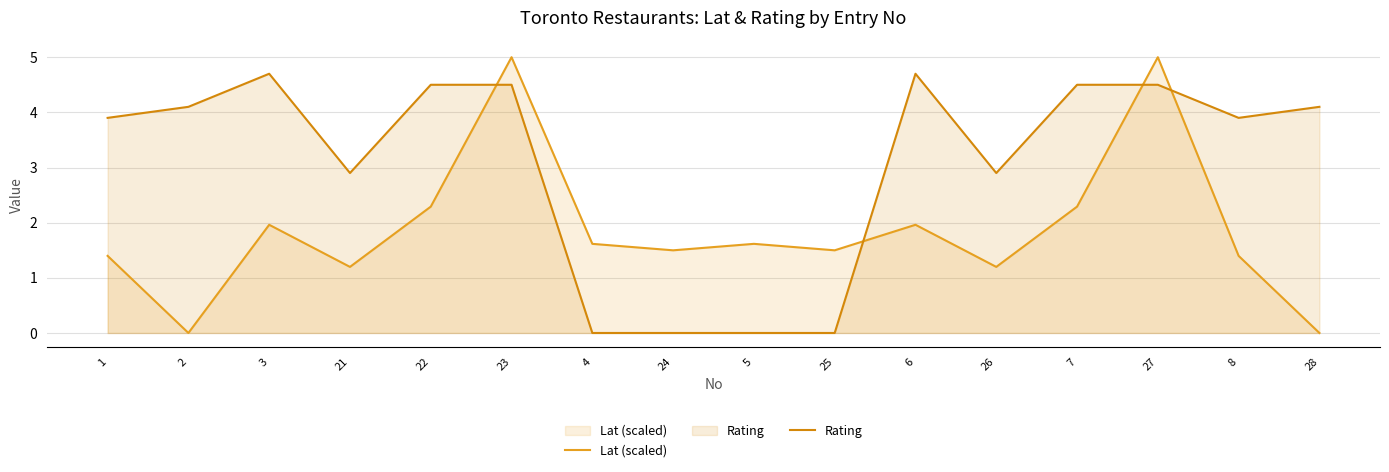

Which series has the largest range (max minus min)?

Lat (scaled)